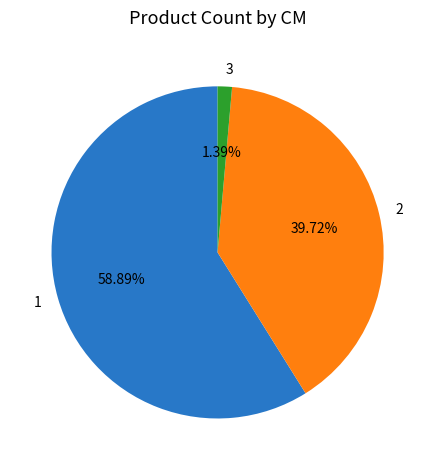

The 3 slice represents 11% of the pie. True or false?

False